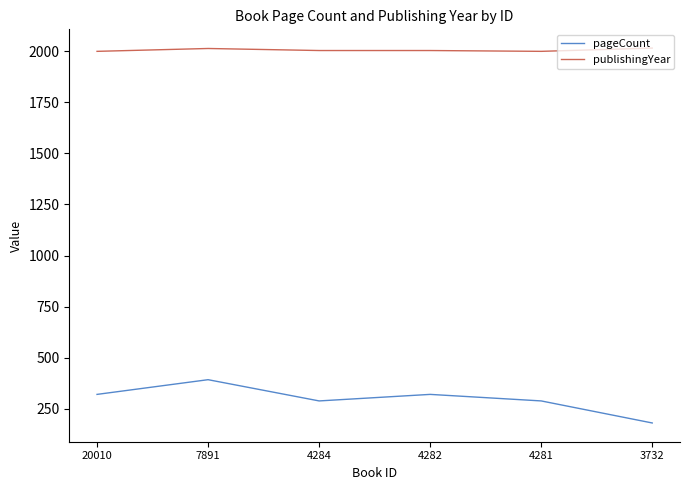

At how many categories does at least one series exceed 1765?

6